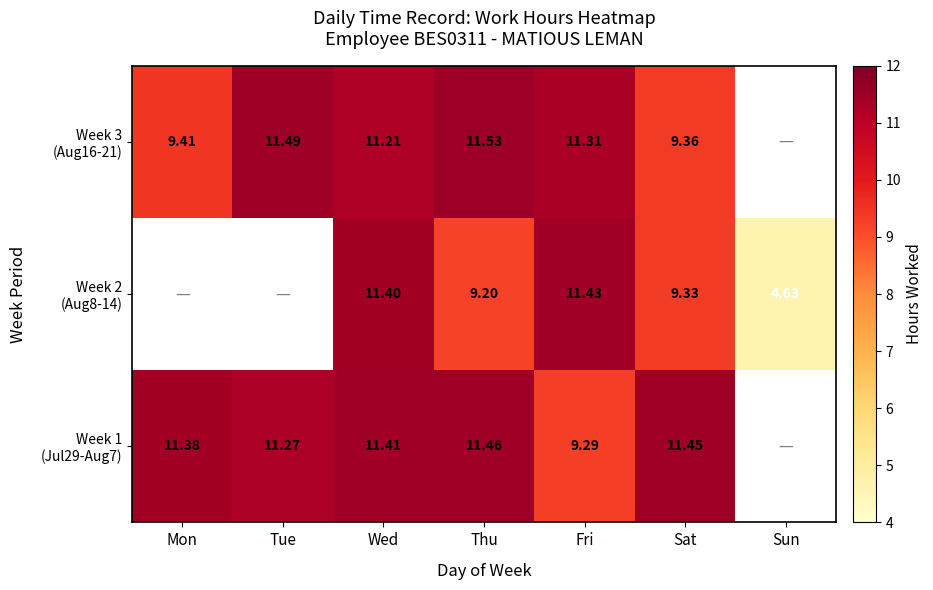

Read the Week 3 (Aug16-21) value at Sat.

9.4